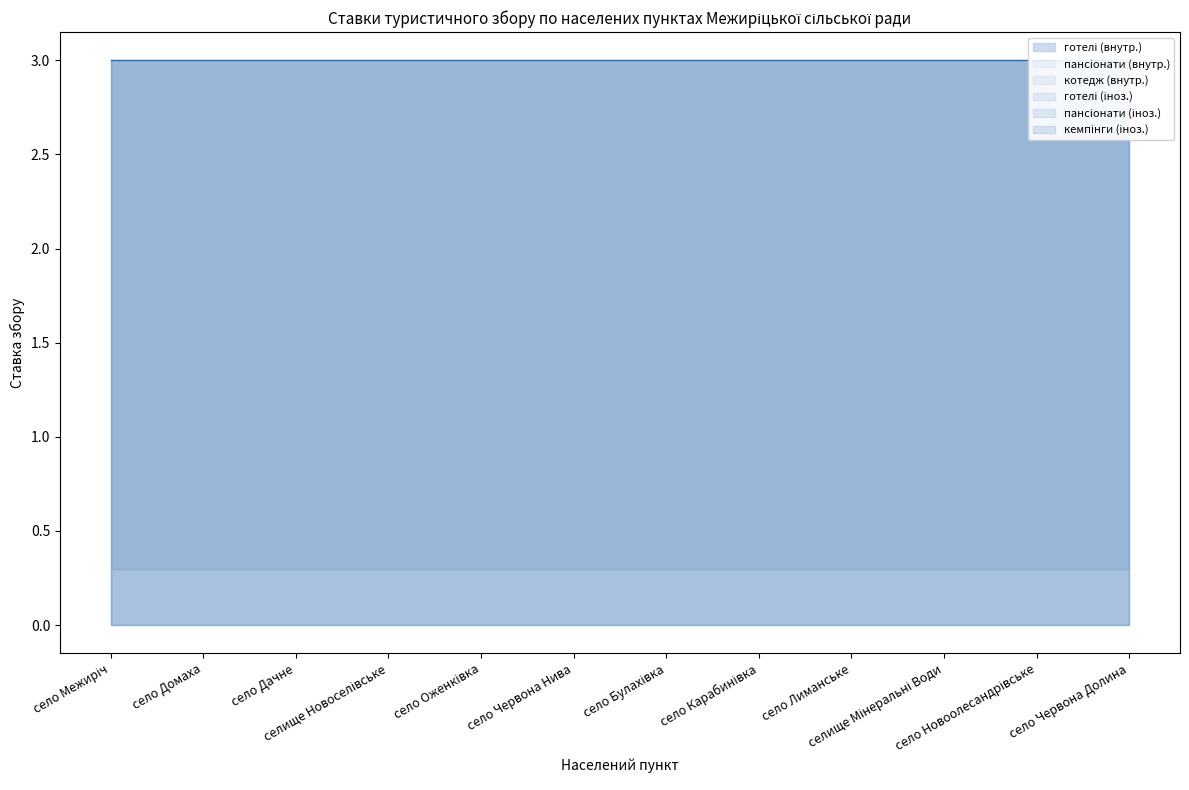

How many lines are shown in the chart?

6